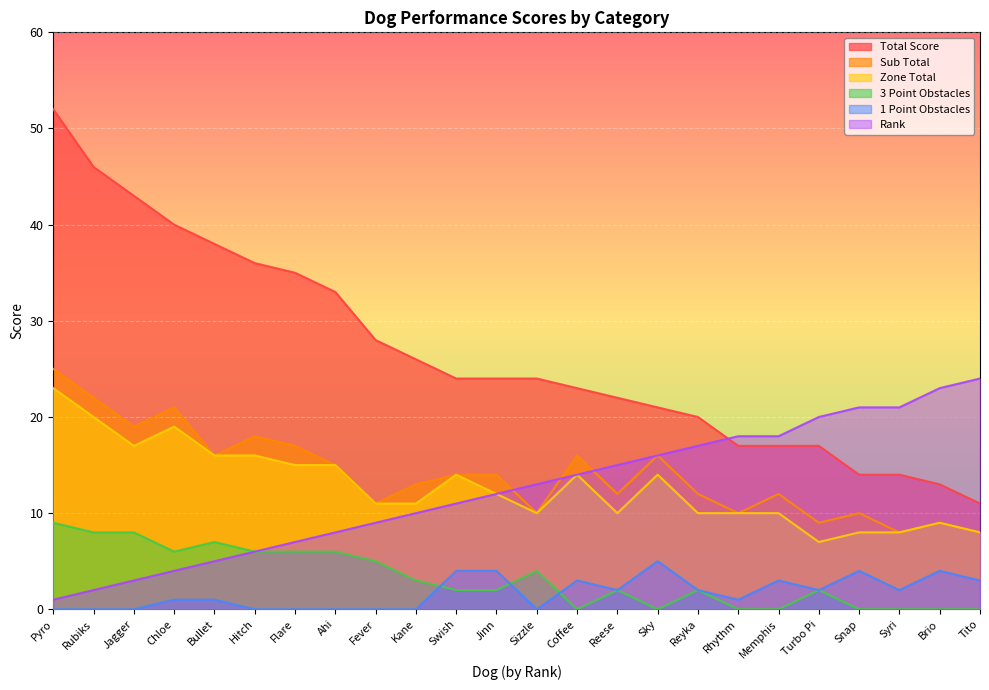

Count the 1 Point Obstacles values in the range 0 to 3.

19